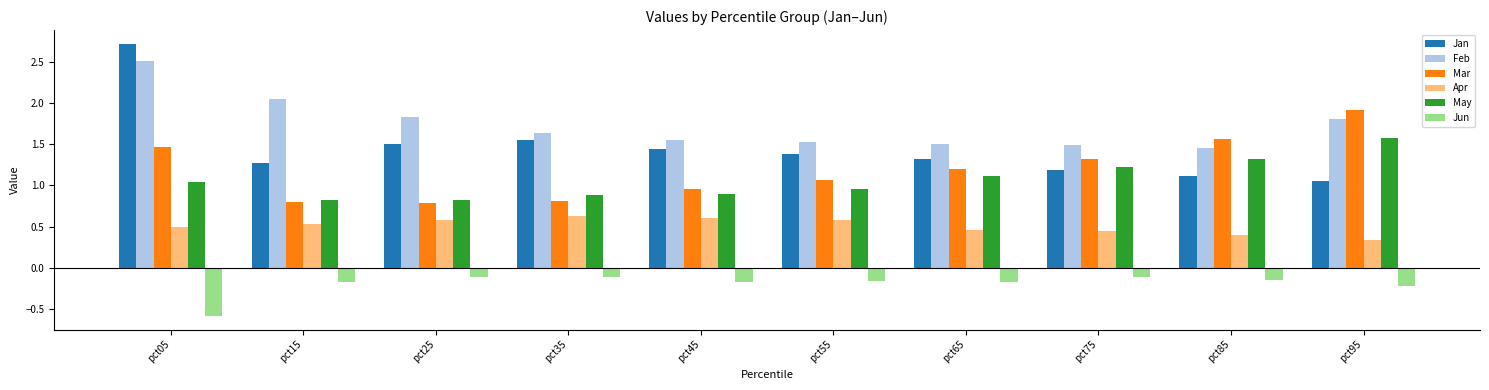

How many groups of bars are there?

10